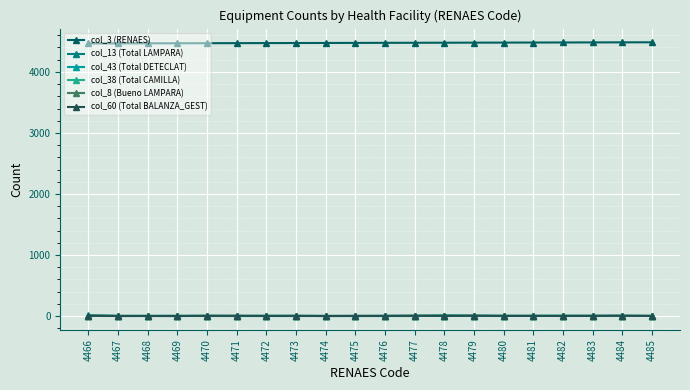

How many interior local peaks does the col_60 (Total BALANZA_GEST) series have?

5